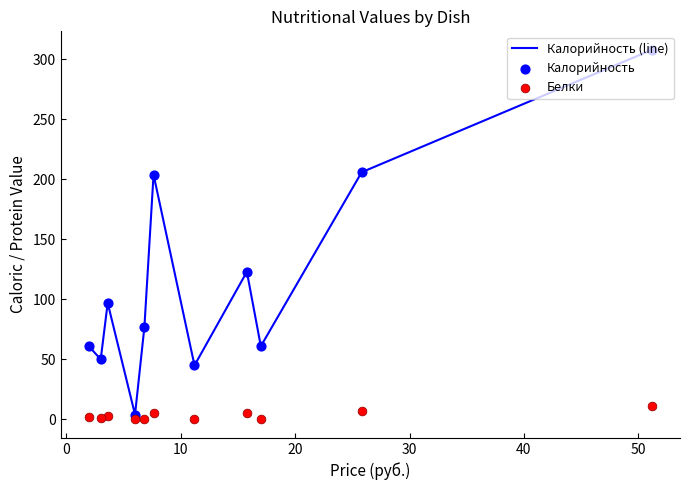

What are all the series names shown in the legend?

Калорийность (line), Калорийность, Белки